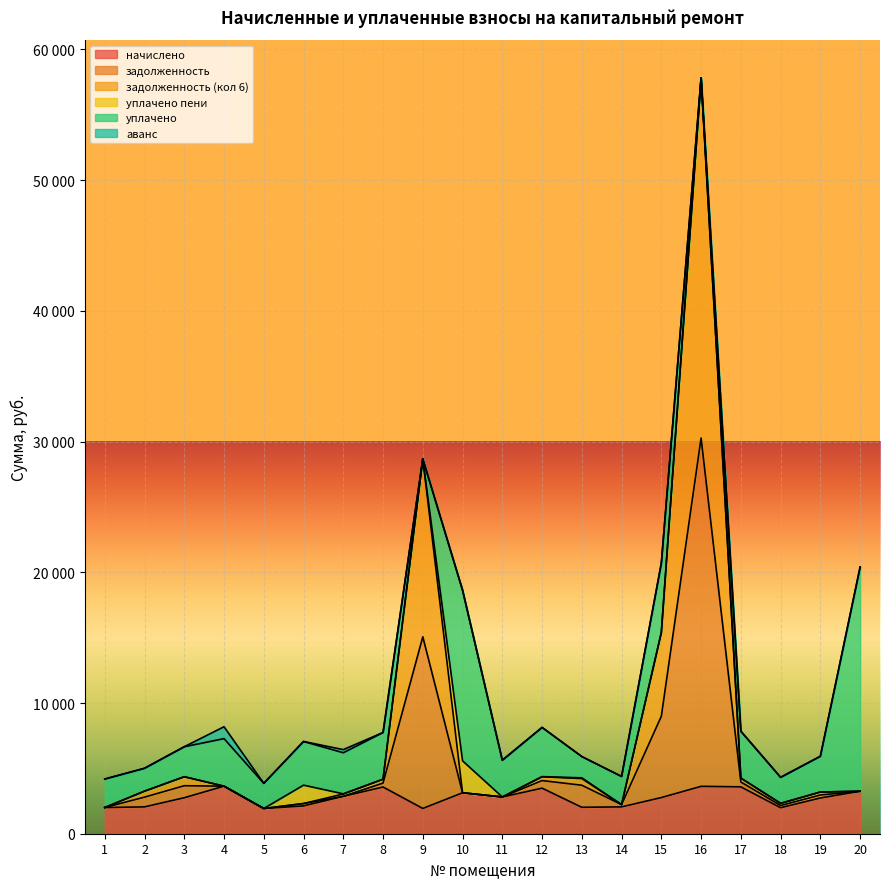

The value of задолженность at 20 is 3249.3. True or false?

True